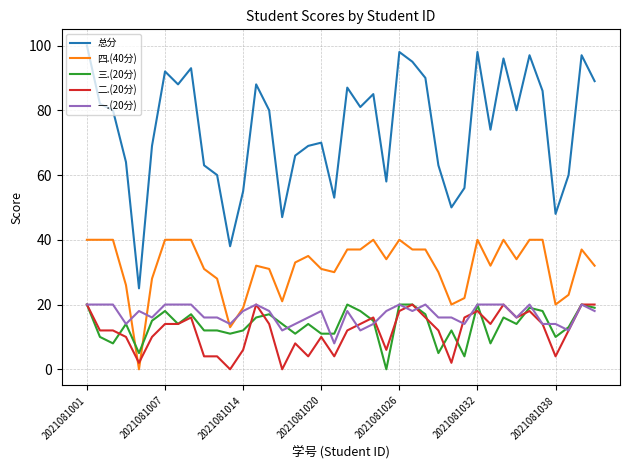

Which series has the widest spread of values?

总分